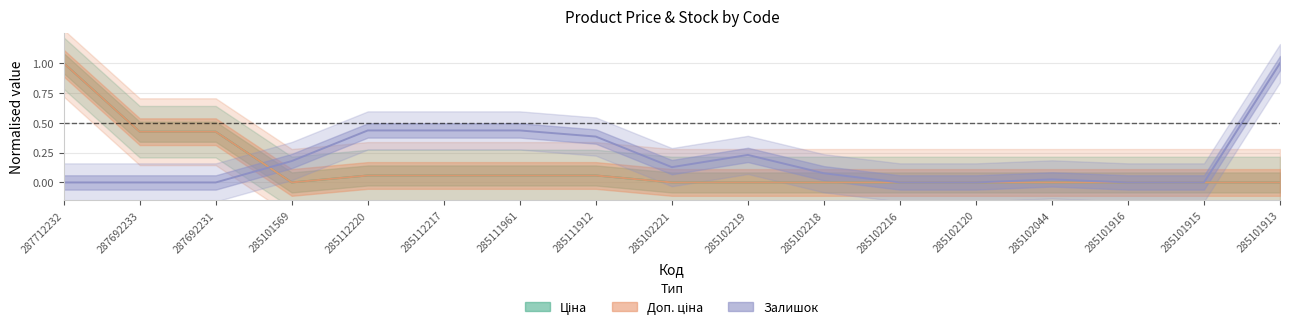

At 285101915, list the series in order from smallest to largest.

Ціна, Доп. ціна, Залишок